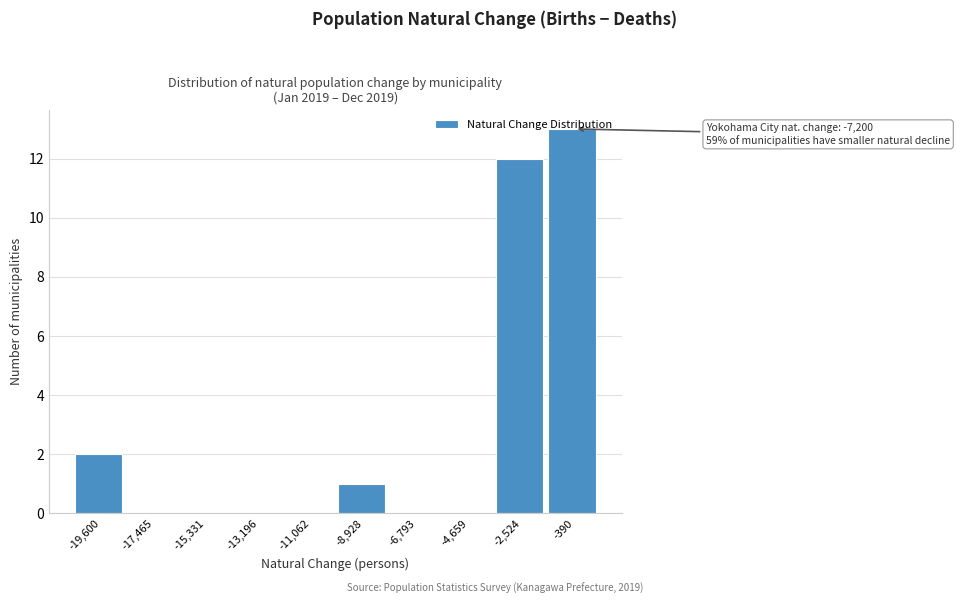

What is the greatest value displayed?

13